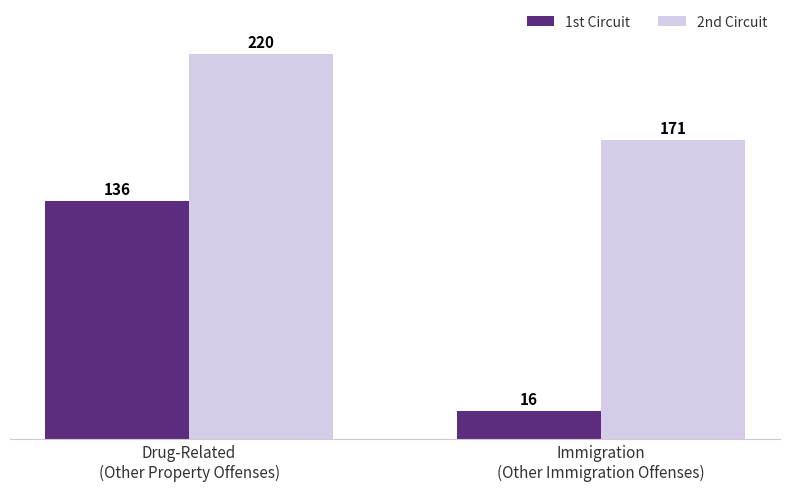

How many bars are there in total?

4